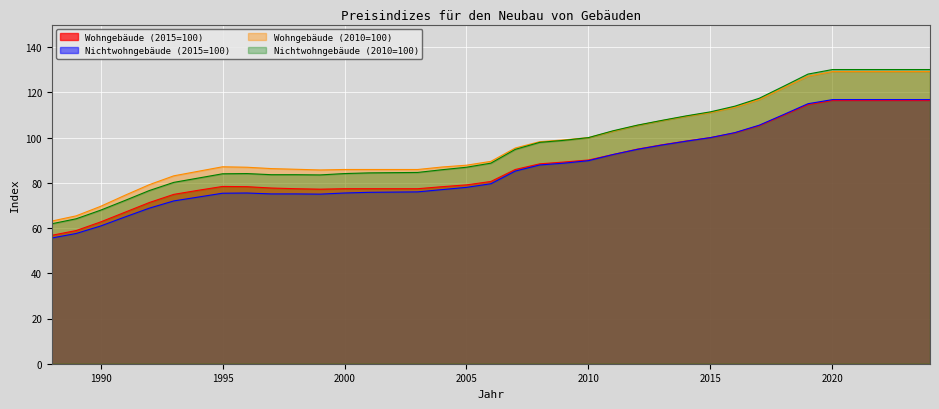

True or false: Nichtwohngebäude (2015=100) and Nichtwohngebäude (2010=100) cross at least once.

False